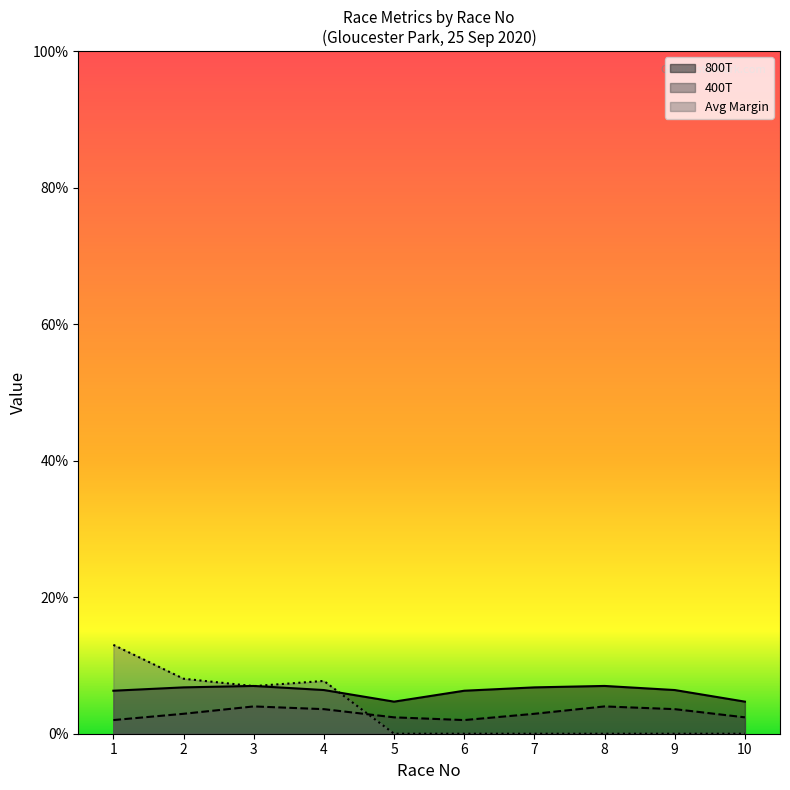

How many lines are shown in the chart?

3